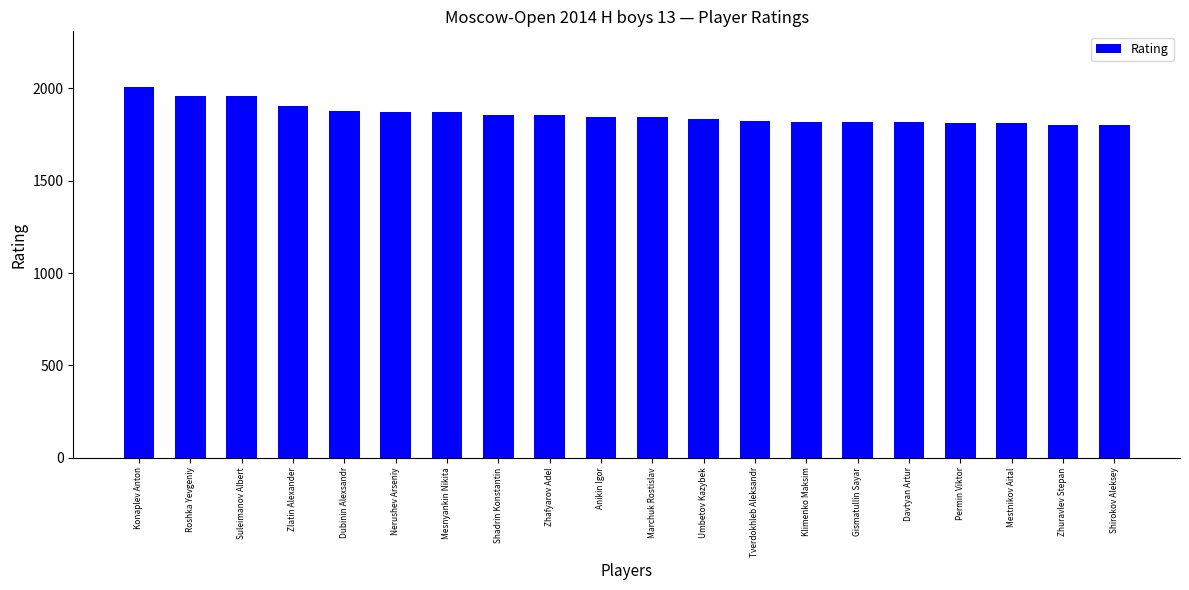

True or false: the data shows 1825 at Tverdokhleb Aleksandr.

True